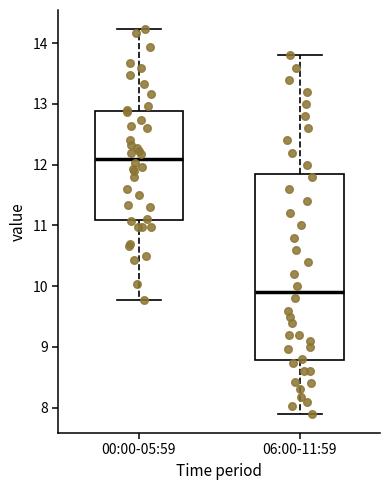

Where is the lower edge of the box for 00:00-05:59 on the y-axis? The values are not printed on the chart, so give them approximately, as read against the axis.

11.1